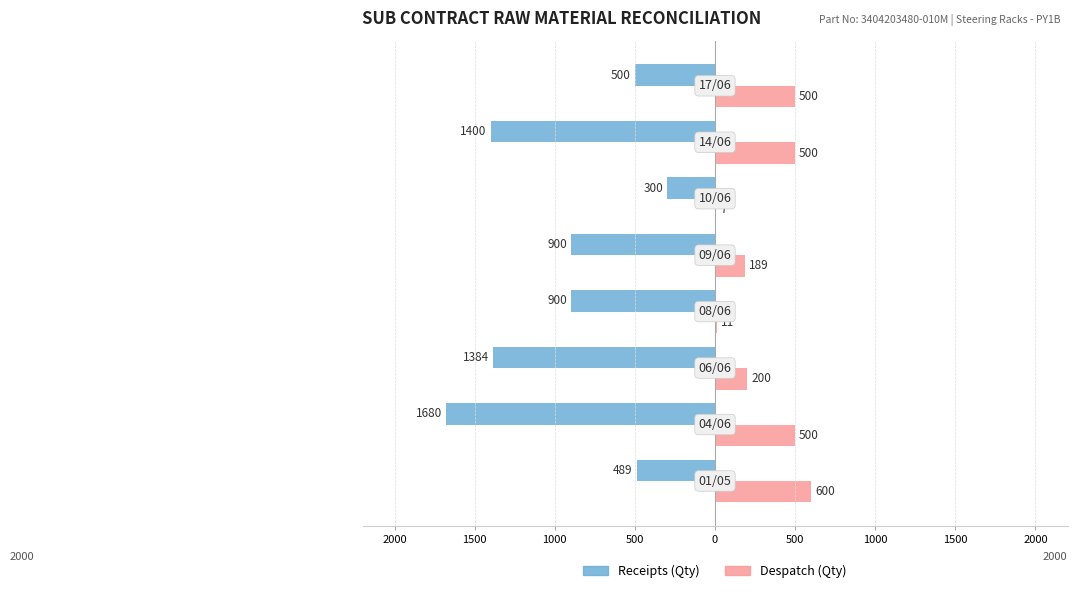

What are all the series names shown in the legend?

Receipts (Qty), Despatch (Qty)